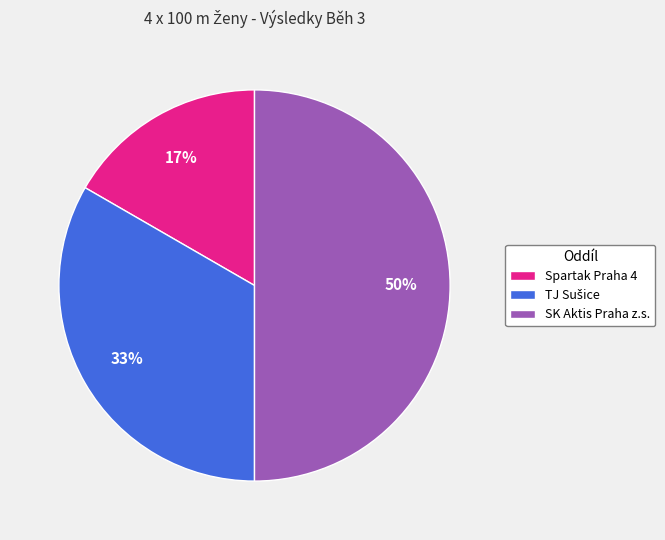

To the nearest percent, what portion does Spartak Praha 4 represent?

17%